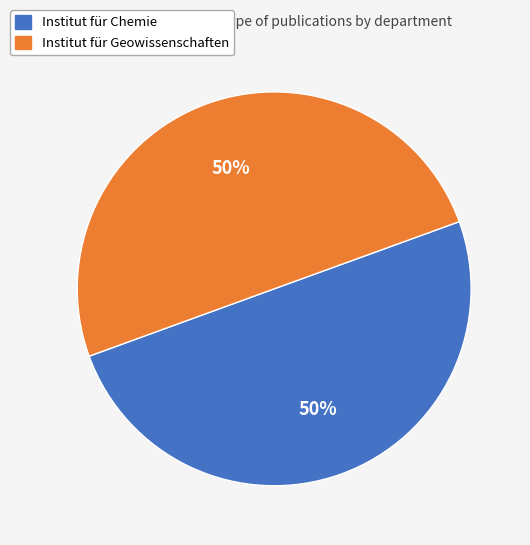

Do Institut für Geowissenschaften and Institut für Chemie together represent more than half of the pie?

Yes